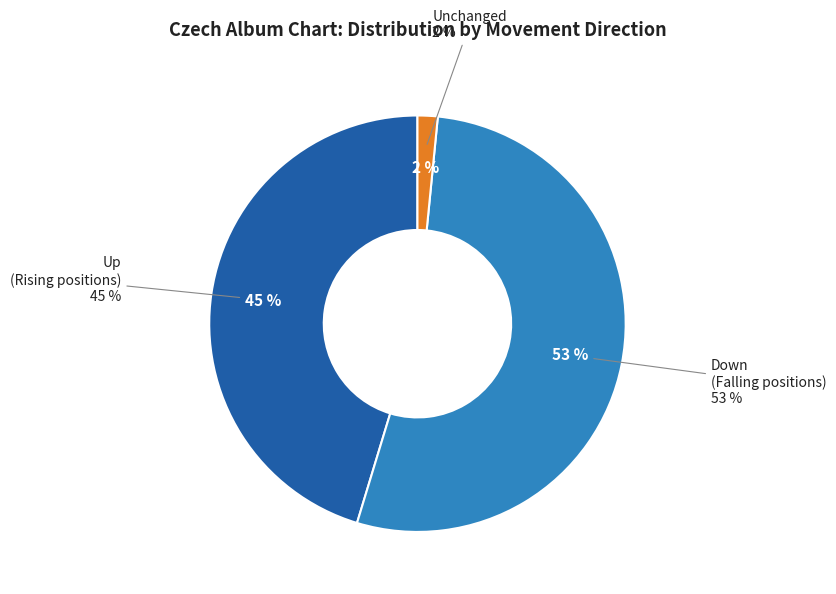

To the nearest percent, what is the combined percentage of up and down?

98%